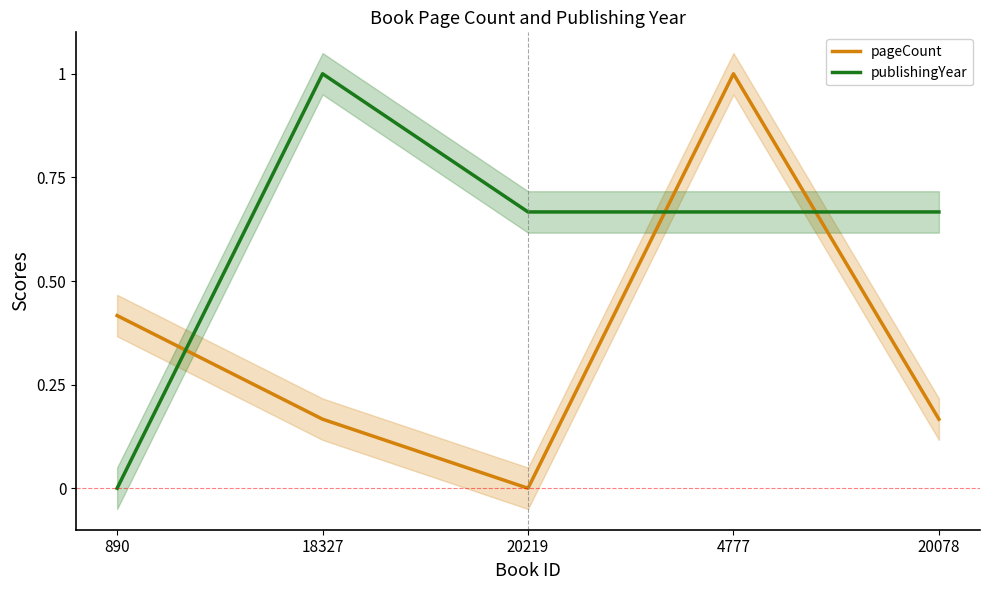

The value of publishingYear at 890 is 0.0. True or false?

True